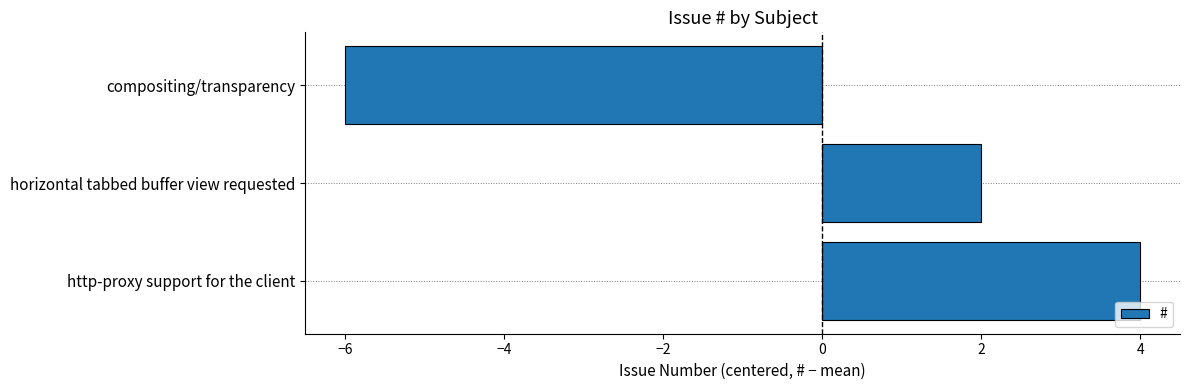

List the labels in order of value, largest first.

http-proxy support for the client, horizontal tabbed buffer view requested, compositing/transparency